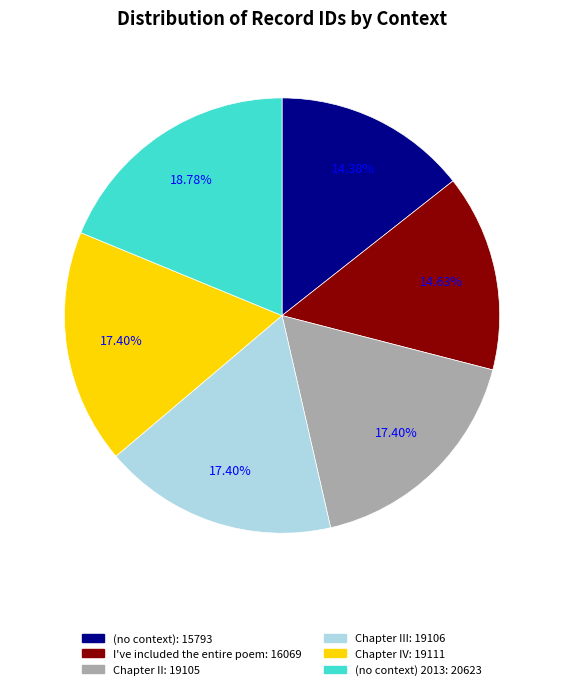

How many slices are in this pie chart?

6